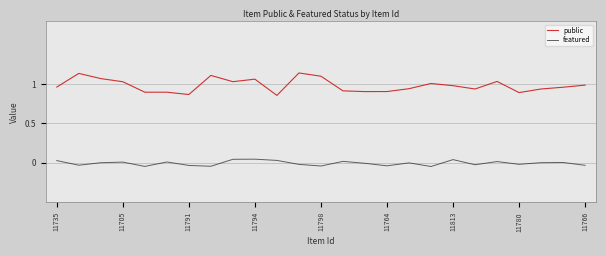

How many lines are shown in the chart?

2